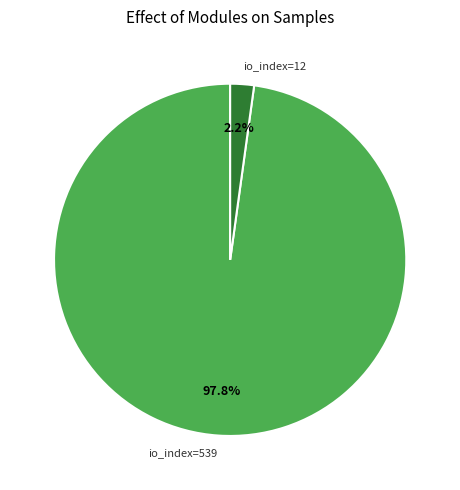

What is the majority slice?

io_index=539